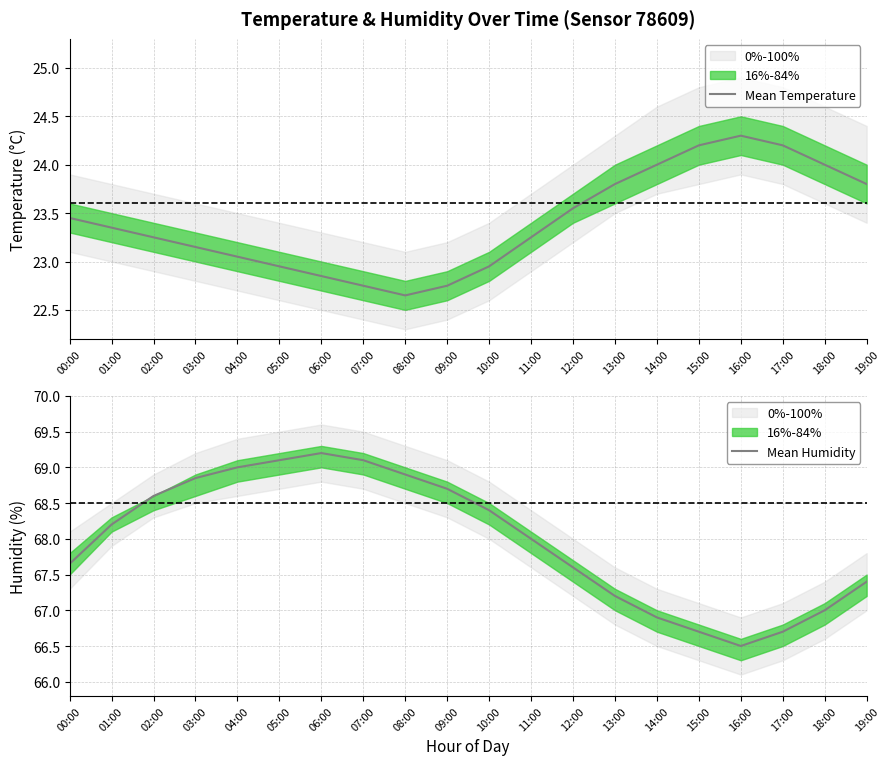

True or false: Mean Humidity and Mean Temperature intersect in this chart.

False